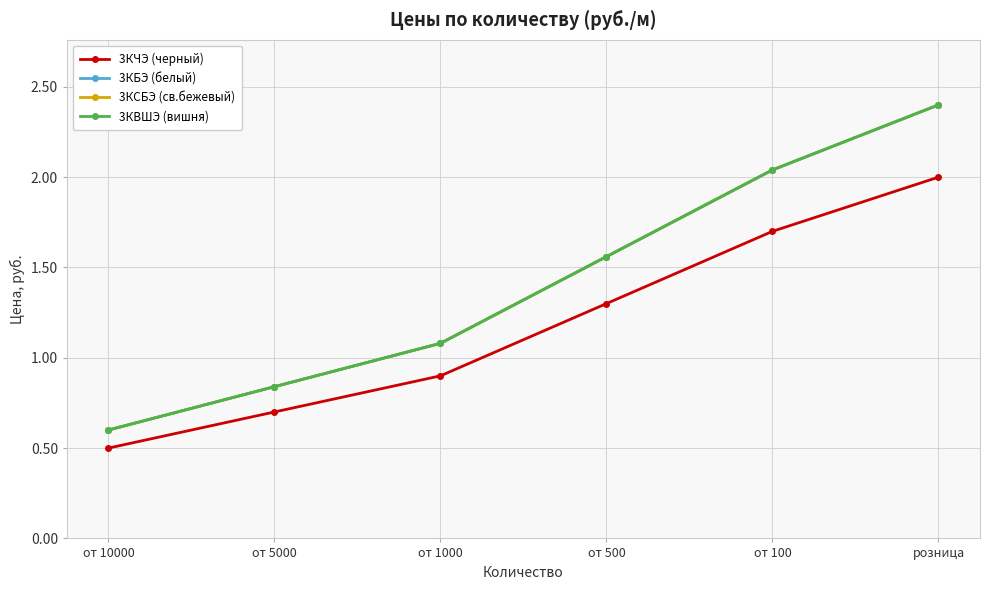

What is the label of the 1st point from the right?

розница